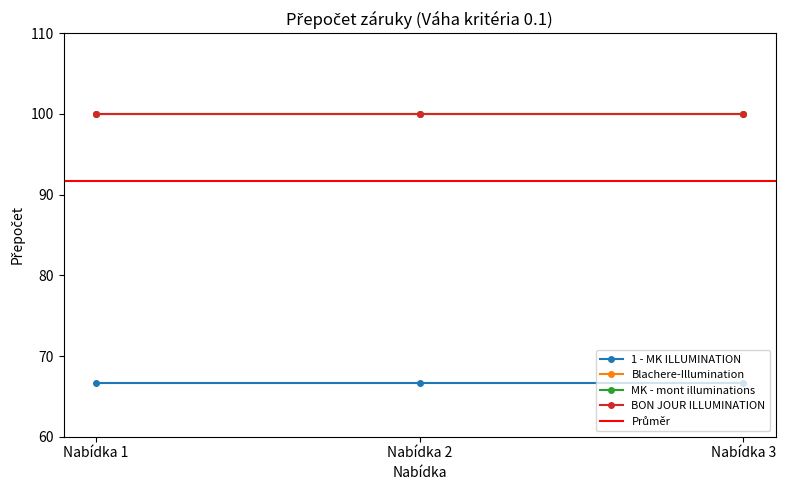

How many lines are shown in the chart?

4